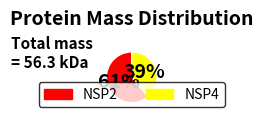

True or false: NSP4 accounts for 39% of the total.

True